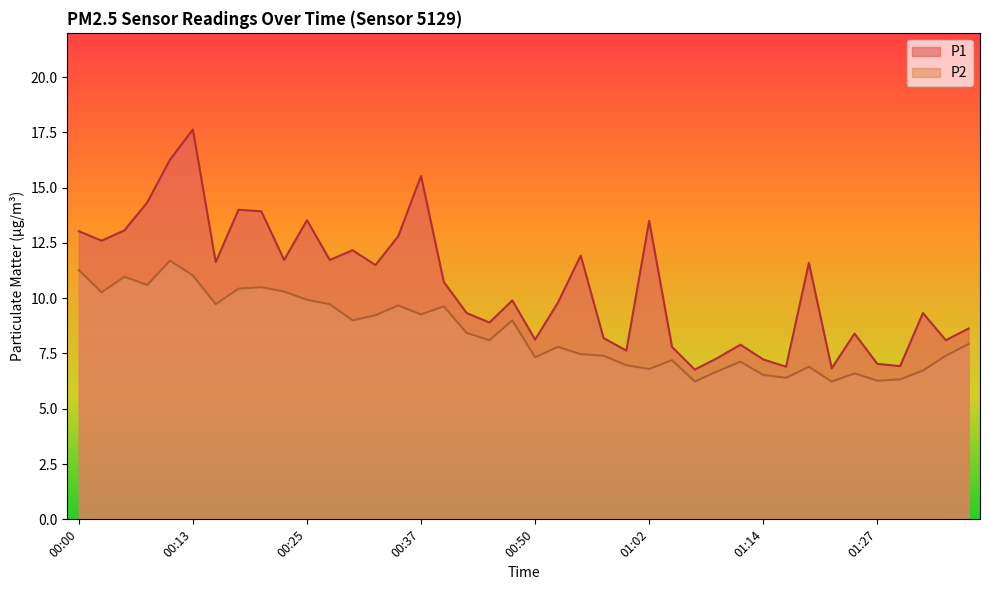

What is the maximum value for P2?

11.7